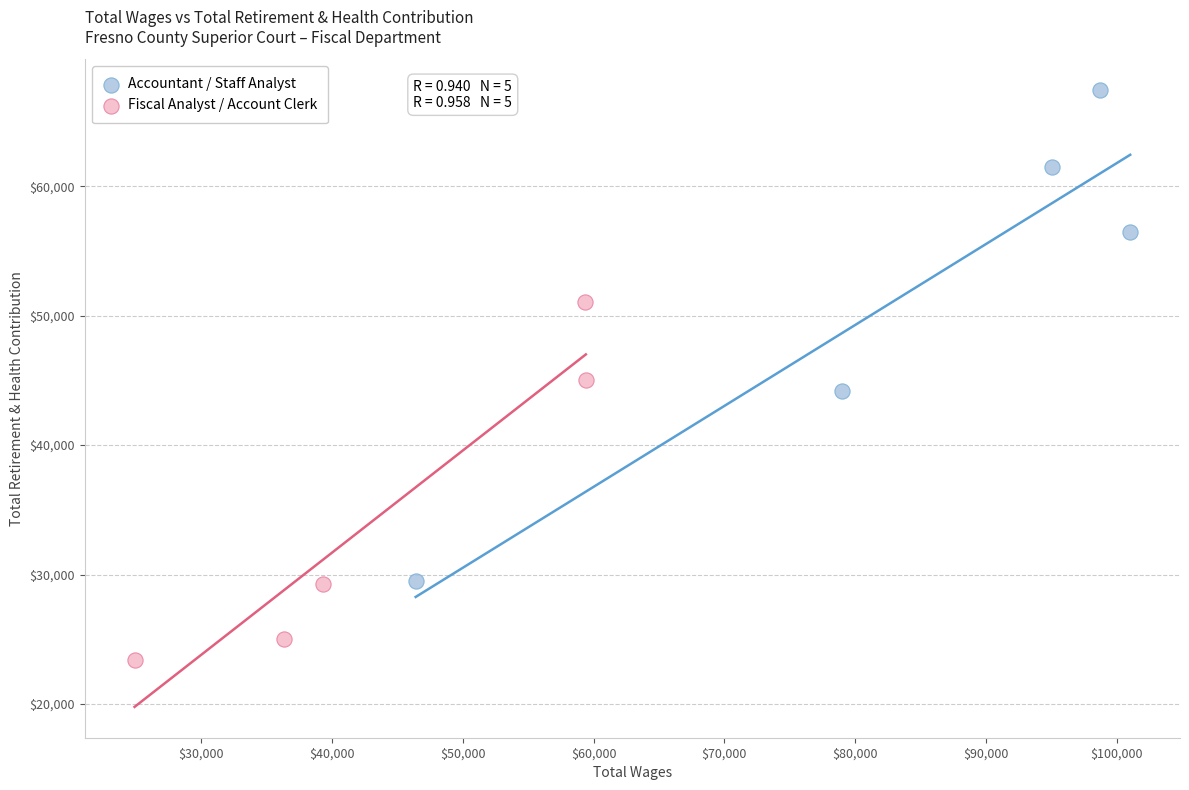

Which series contains the highest Y value?

Accountant / Staff Analyst